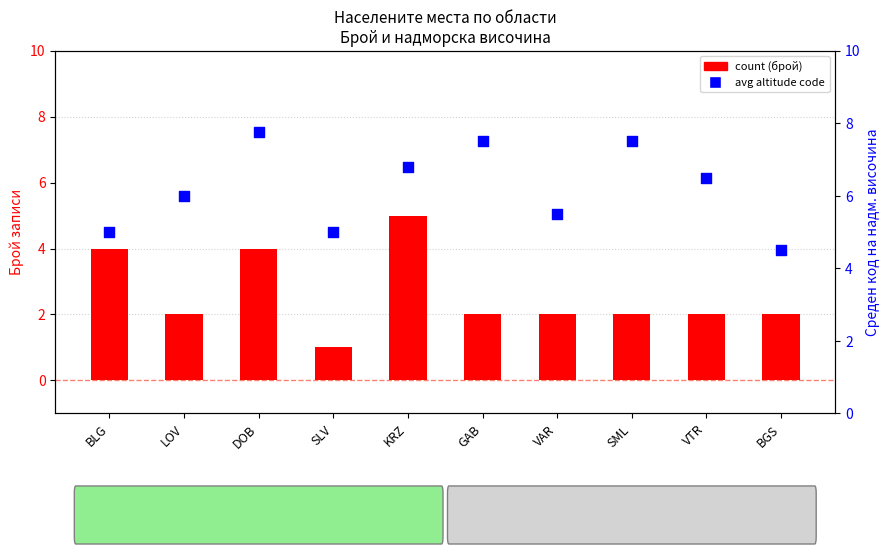

Is the value of count (settlements) at DOB greater than the value of avg altitude code at BGS?

No